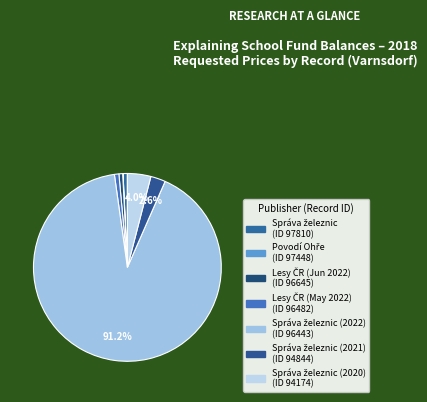

To the nearest percent, what is the difference between the largest and smallest slice percentages?

91%